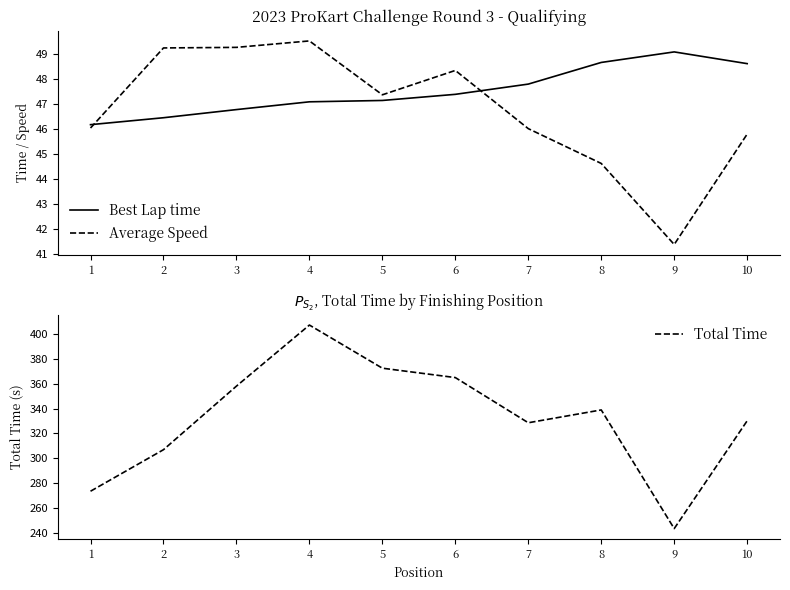

Which category has the lowest value in the Average Speed series?

9